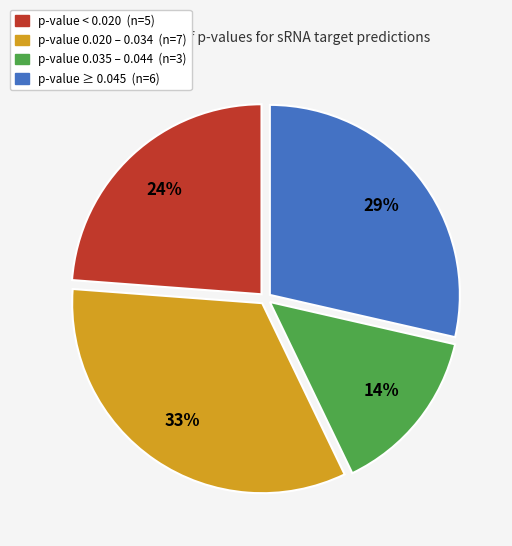

Is there any slice that represents more than half of the pie?

No